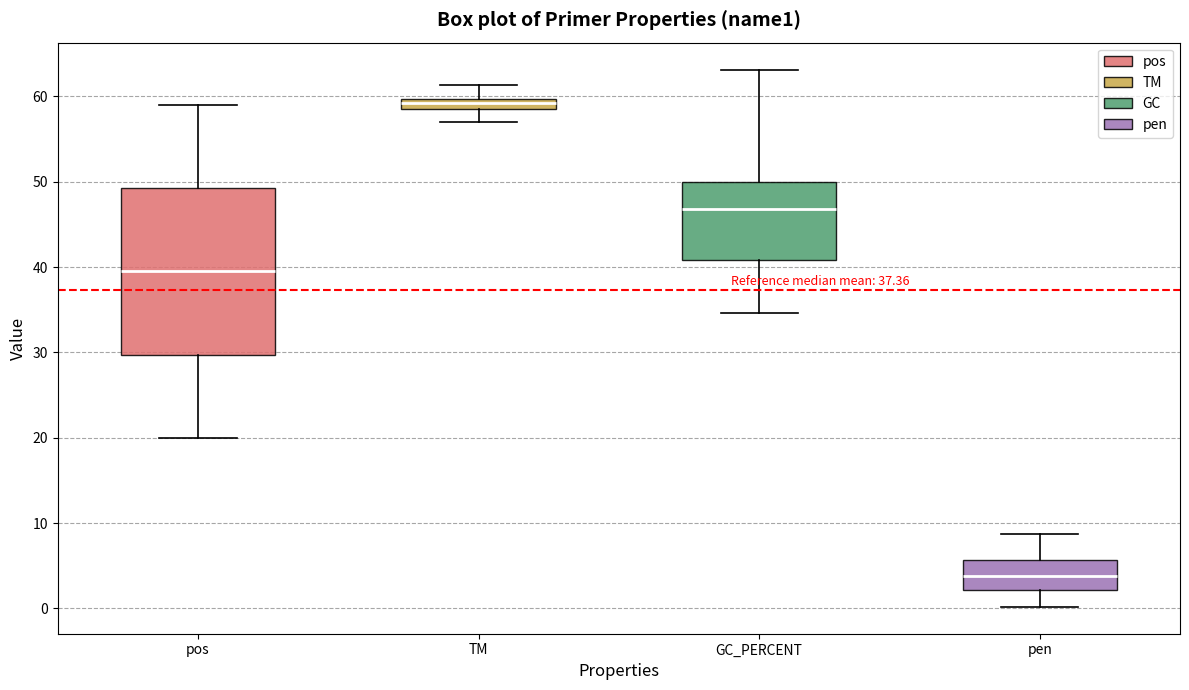

Where is the lower edge of the box for GC_PERCENT on the y-axis? The values are not printed on the chart, so give them approximately, as read against the axis.

41